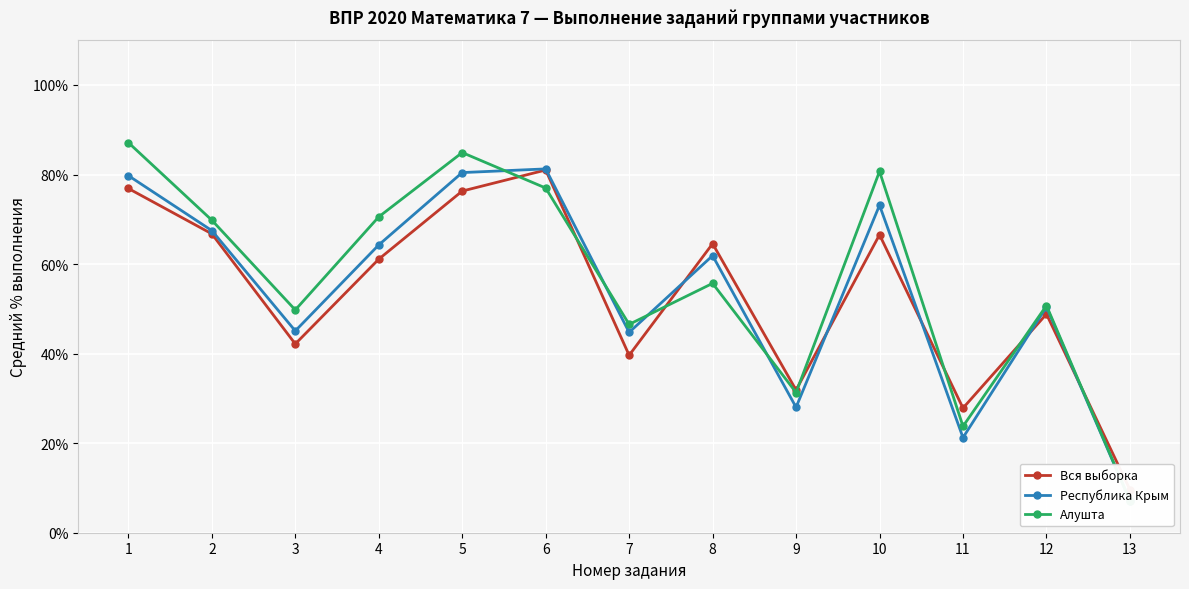

True or false: Республика Крым has more than 2 interior local peaks.

True